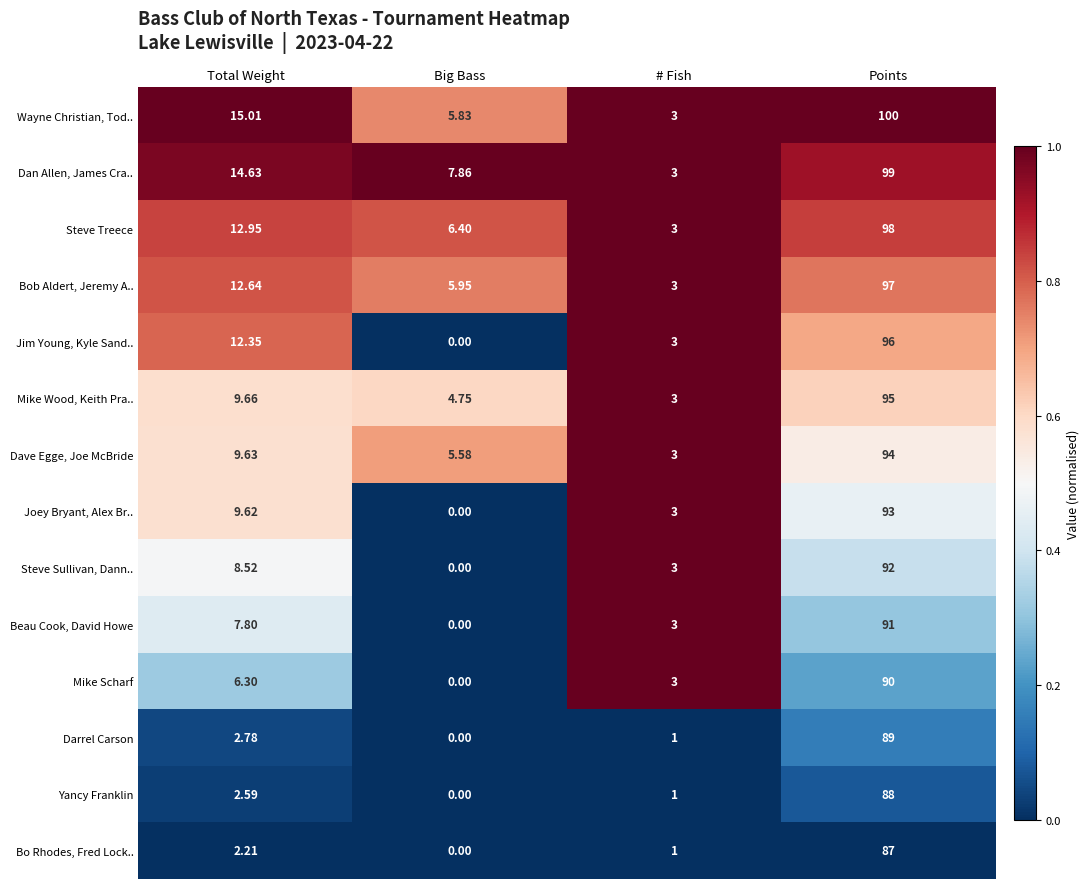

Rank the series by their maximum value, from lowest to highest.

Bo Rhodes, Fred Lock.., Yancy Franklin, Darrel Carson, Mike Scharf, Beau Cook, David Howe, Steve Sullivan, Dann.., Joey Bryant, Alex Br.., Dave Egge, Joe McBride, Mike Wood, Keith Pra.., Jim Young, Kyle Sand.., Bob Aldert, Jeremy A.., Steve Treece, Dan Allen, James Cra.., Wayne Christian, Tod..